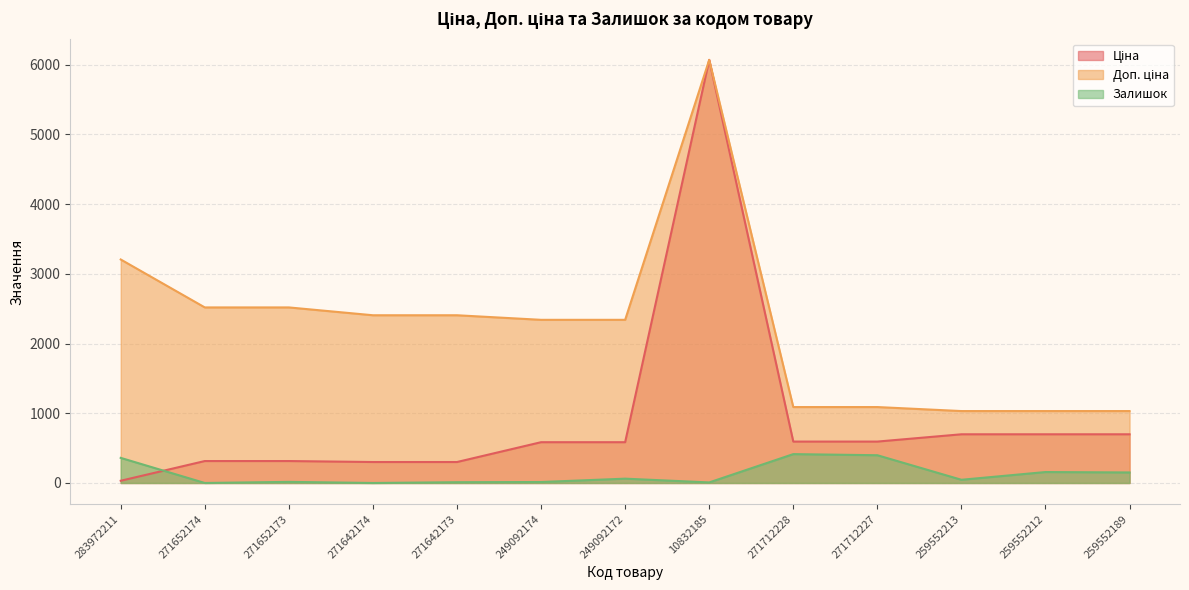

How many lines are shown in the chart?

3